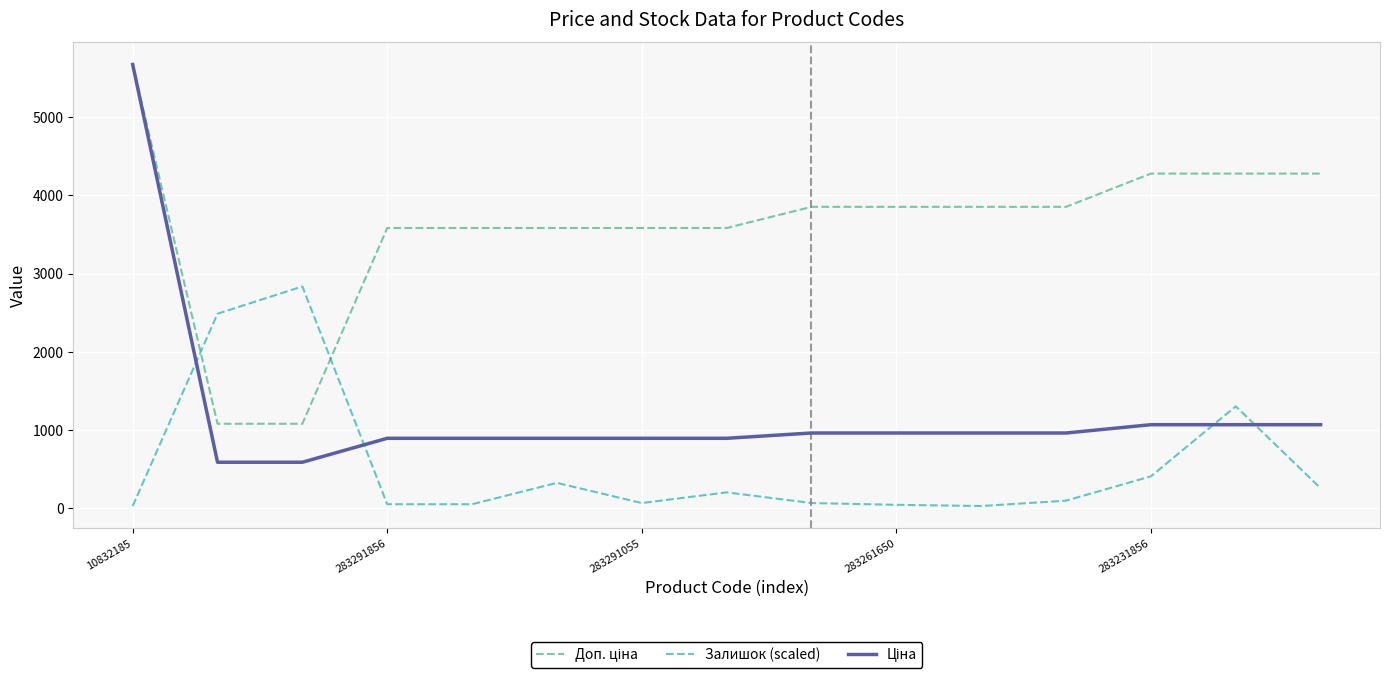

What is the maximum value shown in the chart?

5673.8